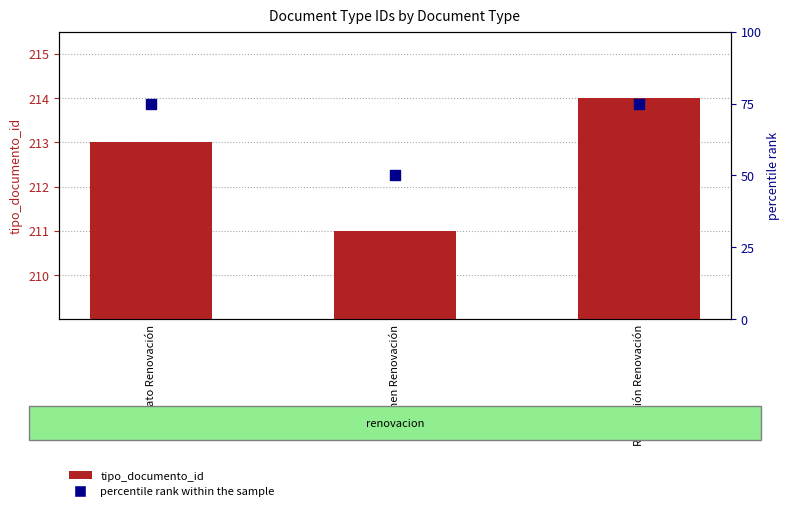

Is the value of tipo_documento_id at Resolución Renovación greater than the value of percentile rank within the sample at Resolución Renovación?

Yes